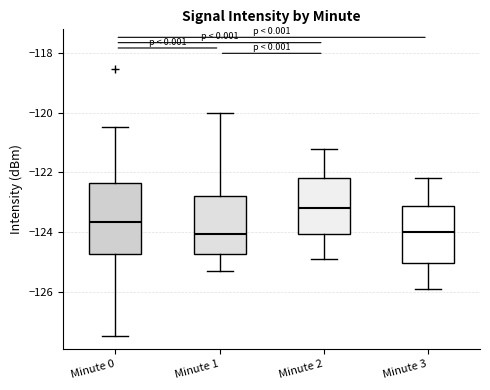

Which box is the tallest, from its lower edge to its upper edge?

Minute 0